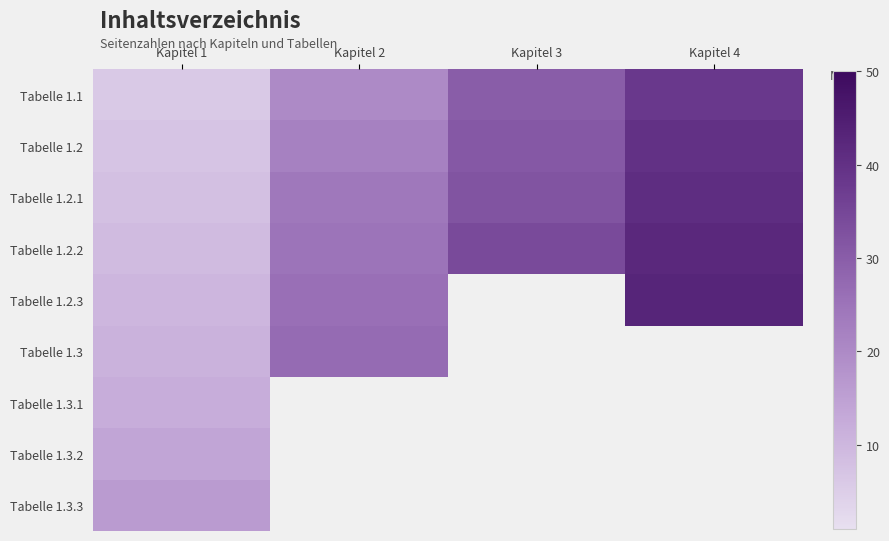

Between Kapitel 1 and Kapitel 3, which is larger?

Kapitel 3